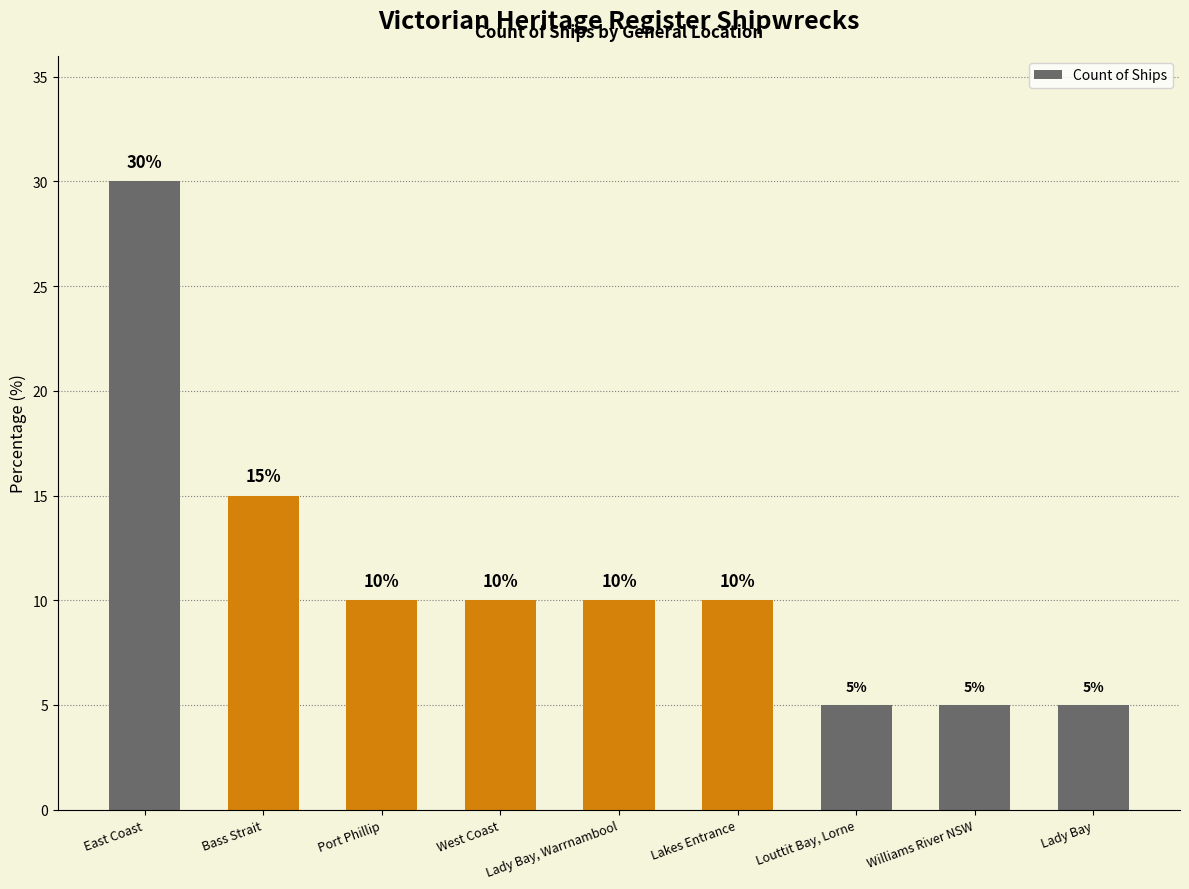

Count the values in the range 5 to 10.

7